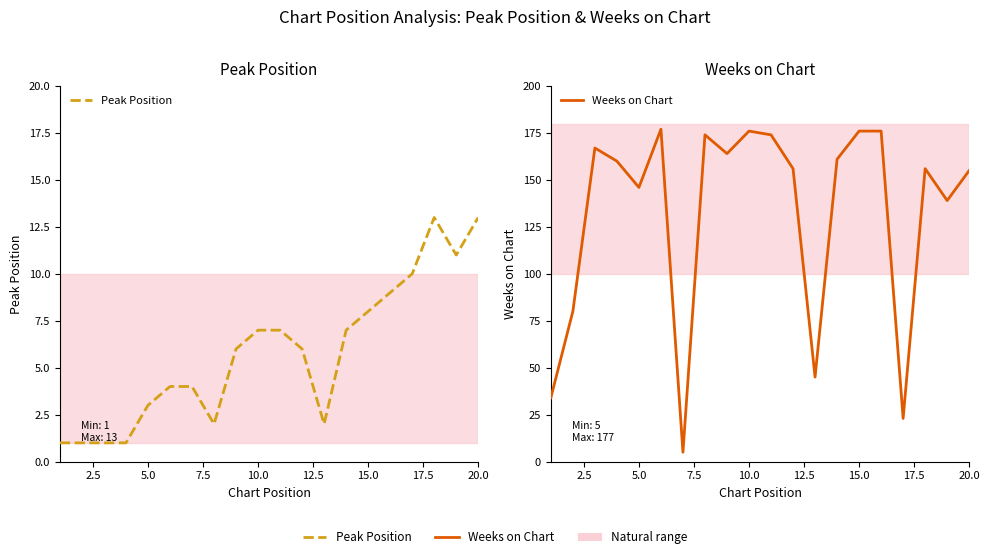

Does the chart display data point markers on the line(s)?

No